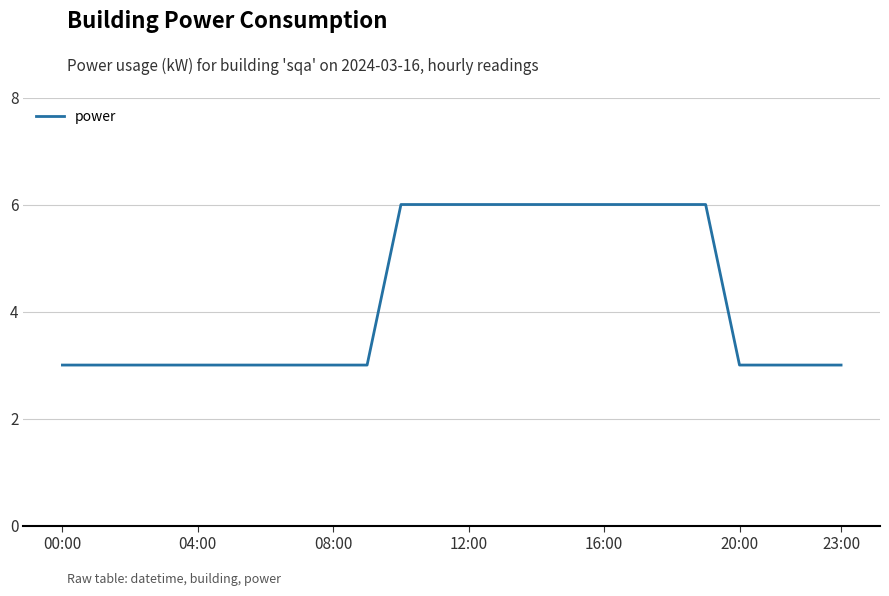

Is this an area chart (filled region under the line)?

No